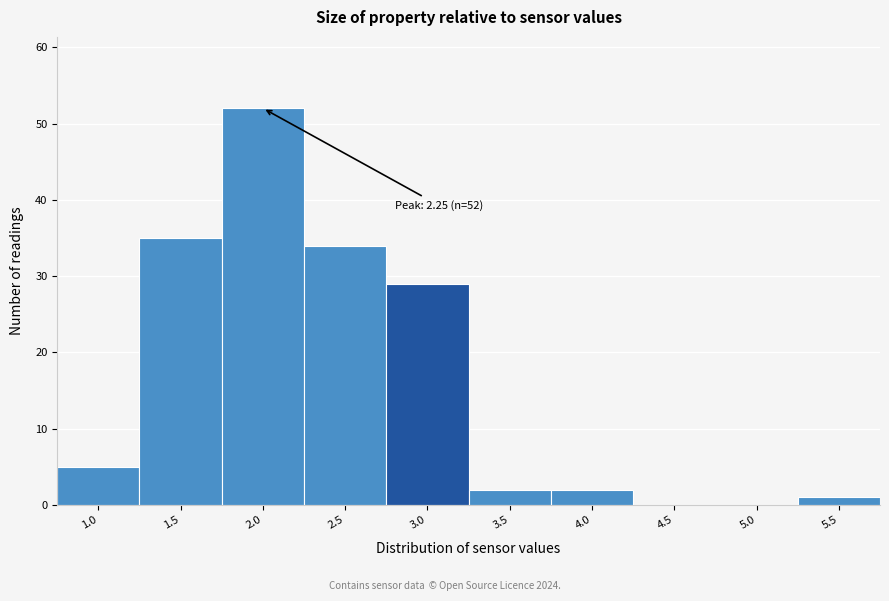

Reading left to right, transcribe all the data shown in this chart.

1.0=5	1.5=35	2.0=52	2.5=34	3.0=29	3.5=2	4.0=2	4.5=0	5.0=0	5.5=1